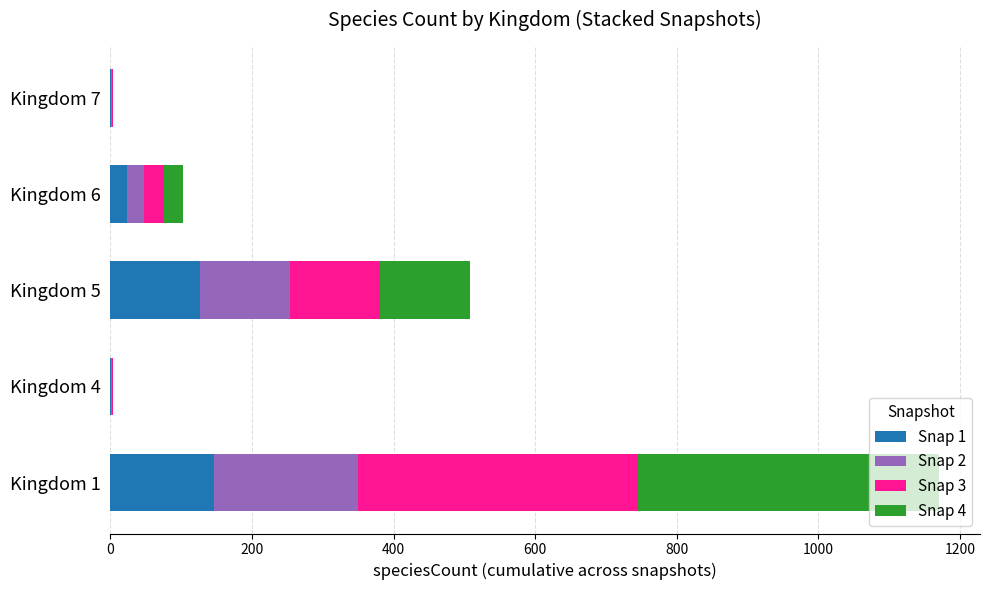

At which category is the sum across all series the highest?

Kingdom 1